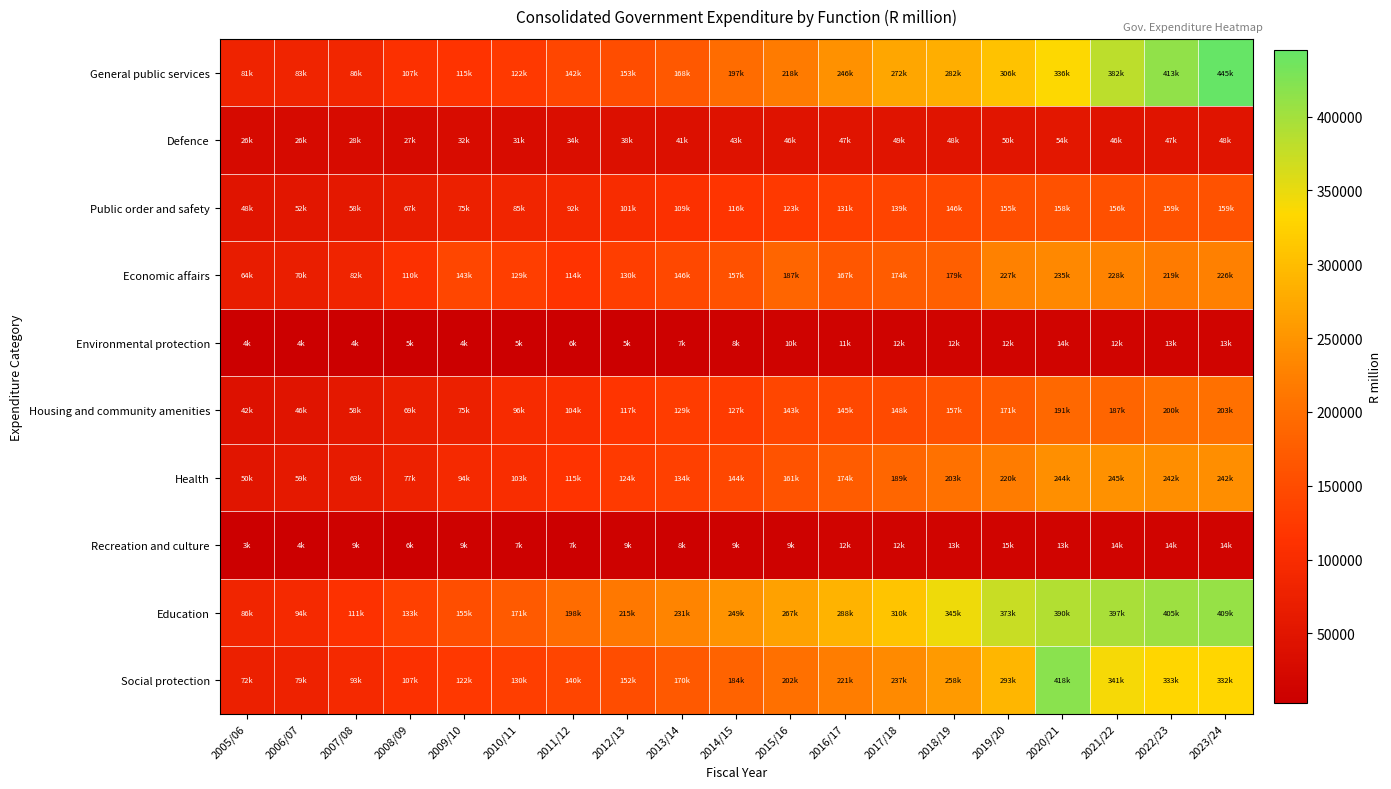

What is the spread (max minus min) of values at 2015/16?

257255.2